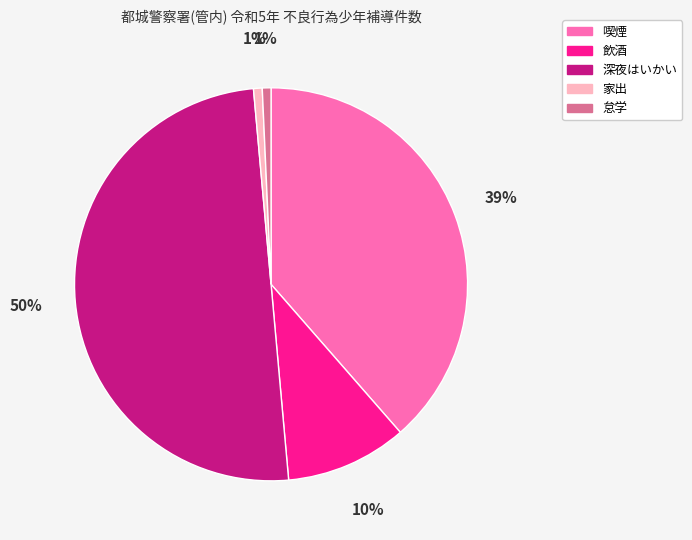

Is it true that 怠学 is 9% of the pie?

False